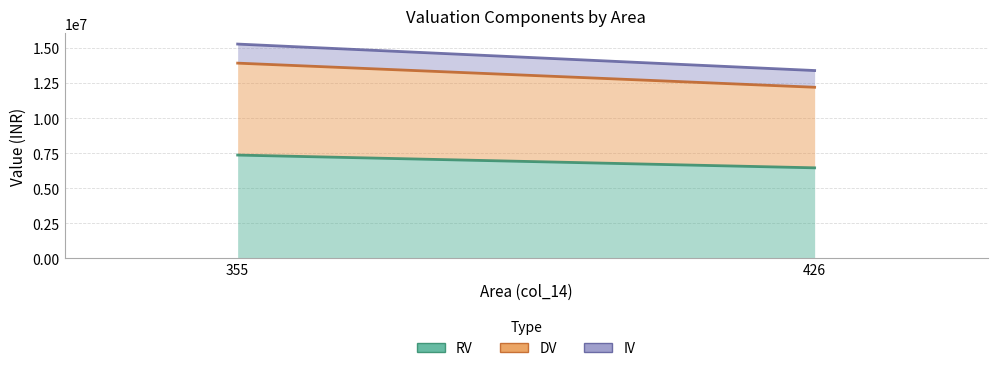

At how many categories does at least one series exceed 4276104?

2